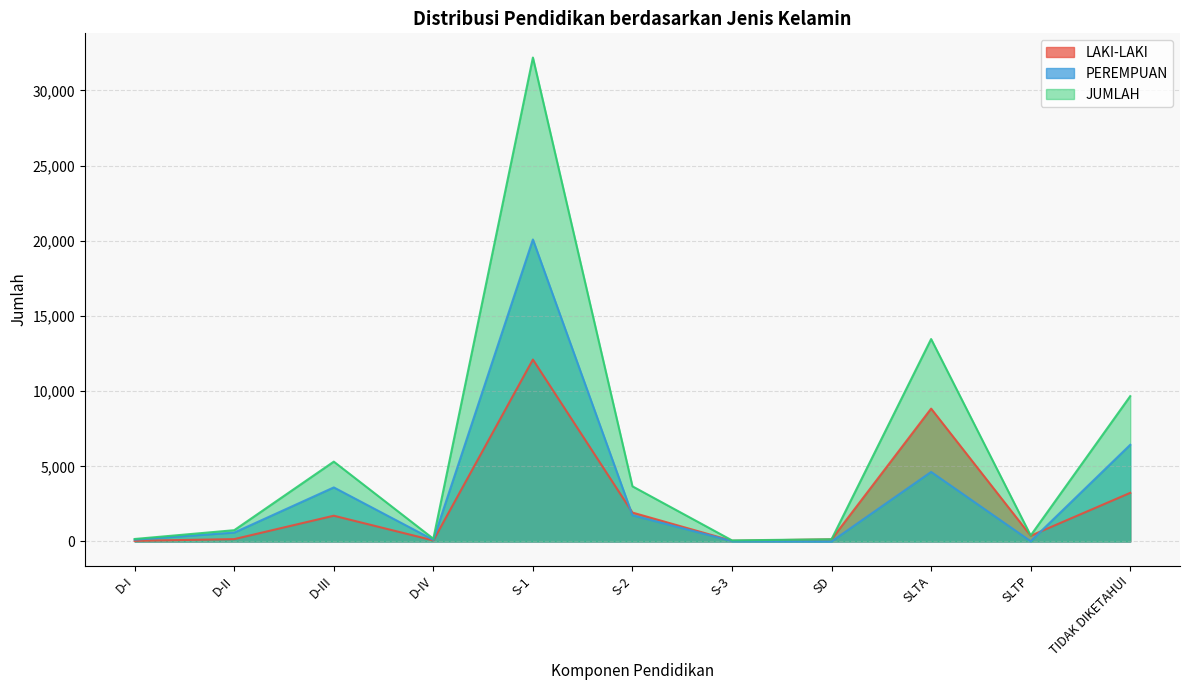

Where is the first local minimum for JUMLAH?

D-IV